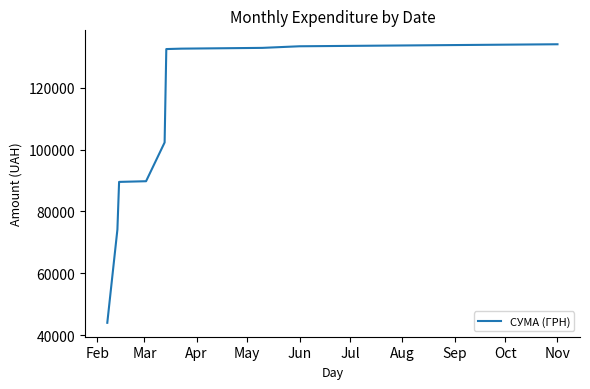

What is the smallest value displayed?

43966.8